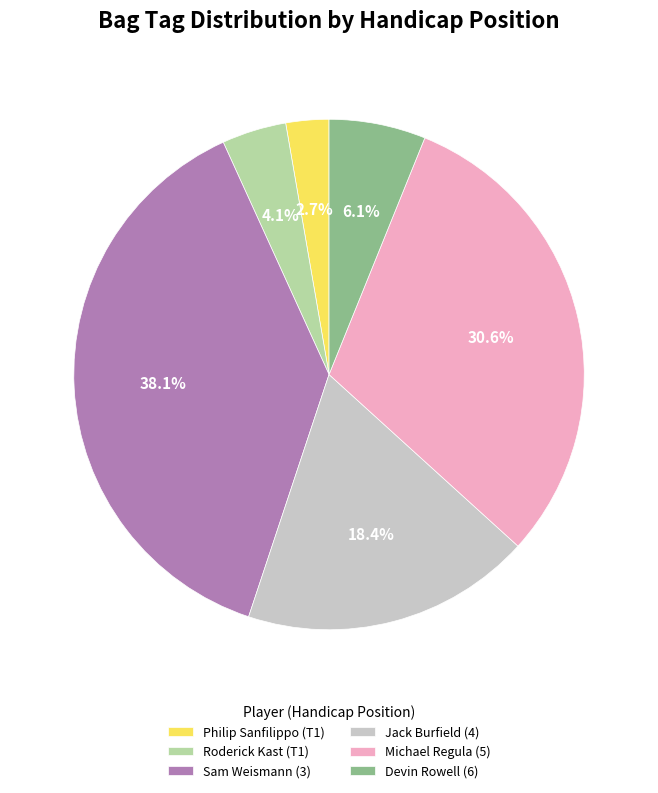

What portion of the pie excludes Roderick Kast (T1)?

95.9%